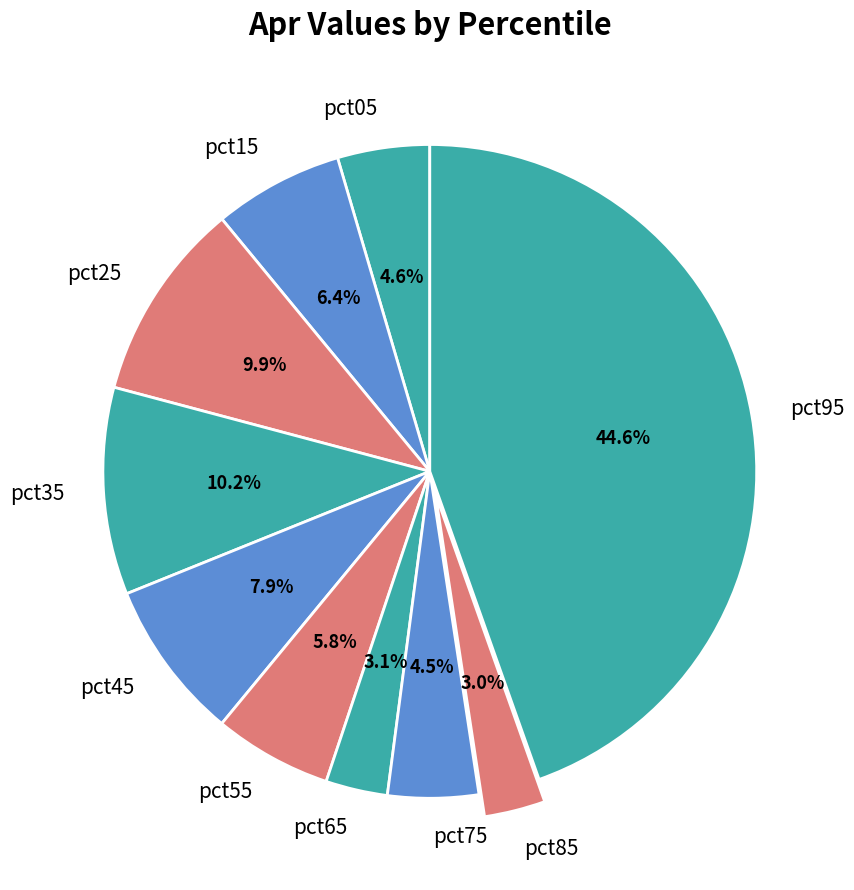

True or false: pct15 accounts for 19% of the total.

False